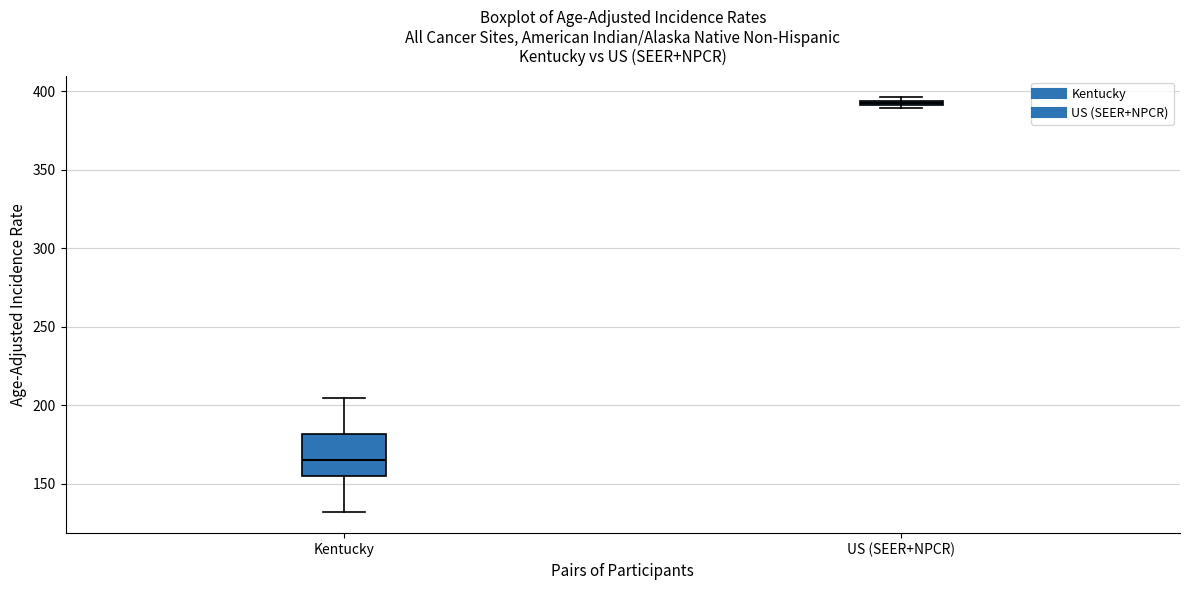

Which box has the highest median line?

US (SEER+NPCR)